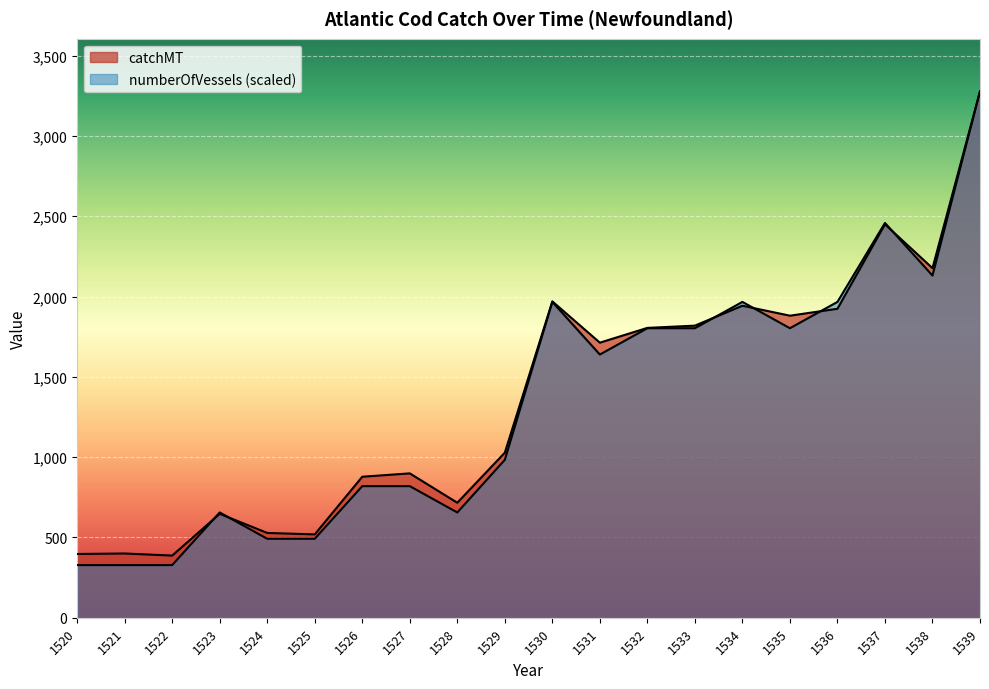

At which category is the sum across all series the highest?

1539